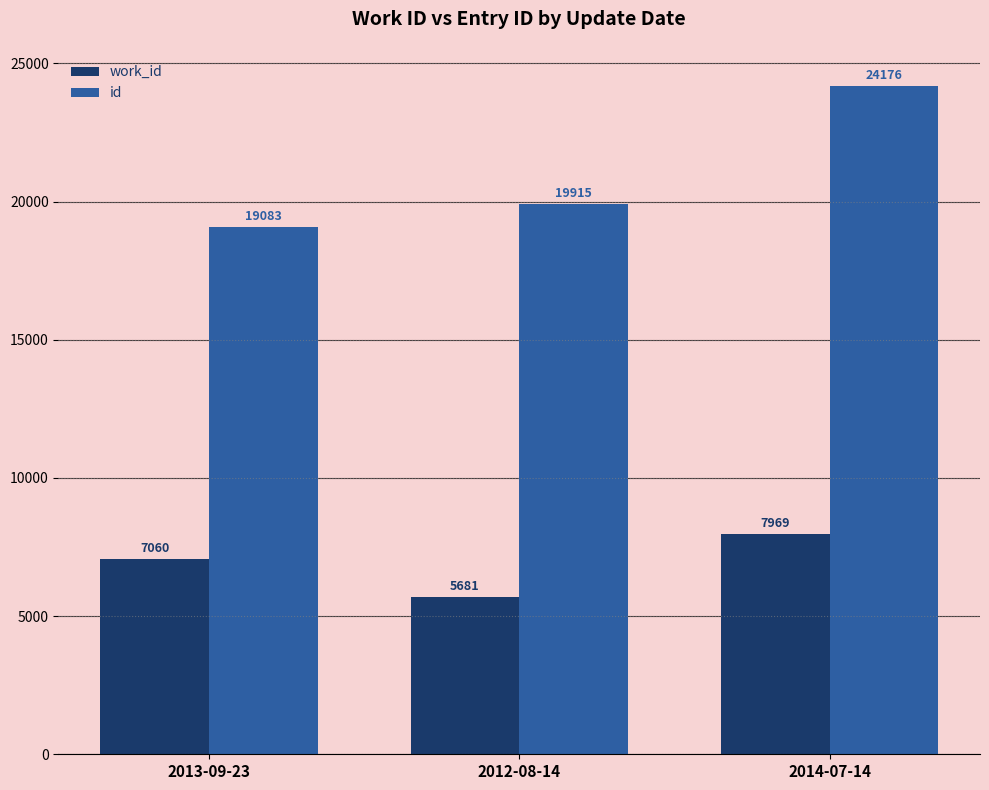

Reading left to right, what are all the values shown in this chart?

work_id: 7060	5681	7969
id: 19083	19915	24176